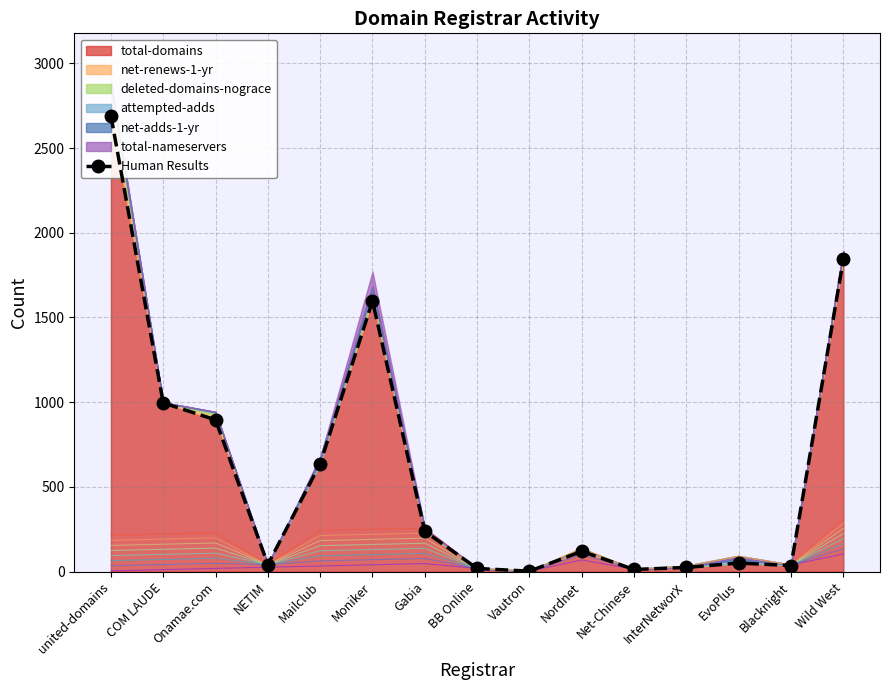

At which category does the chart reach its peak across all series?

united-domains